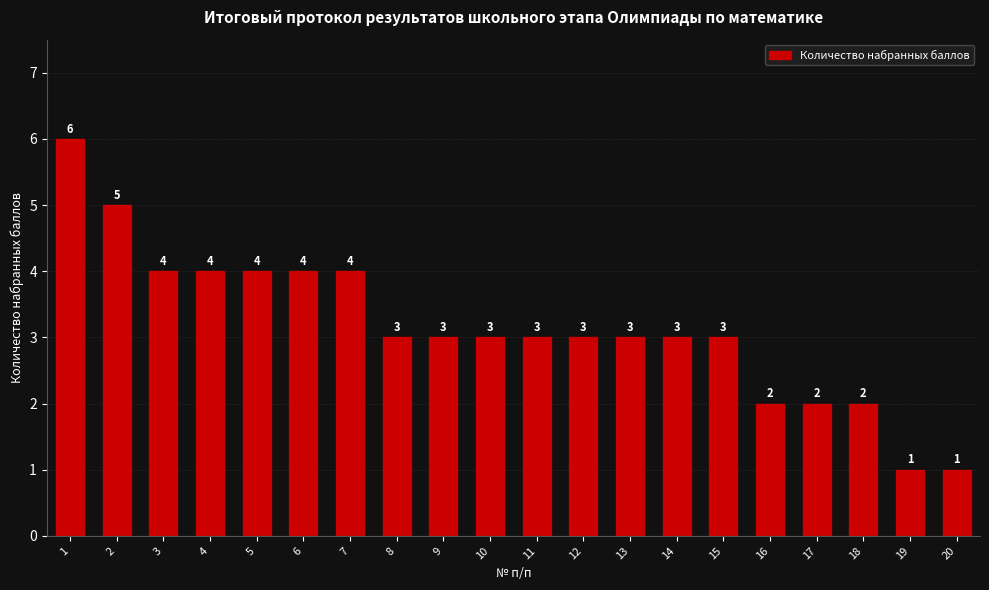

What is the smallest value displayed?

1